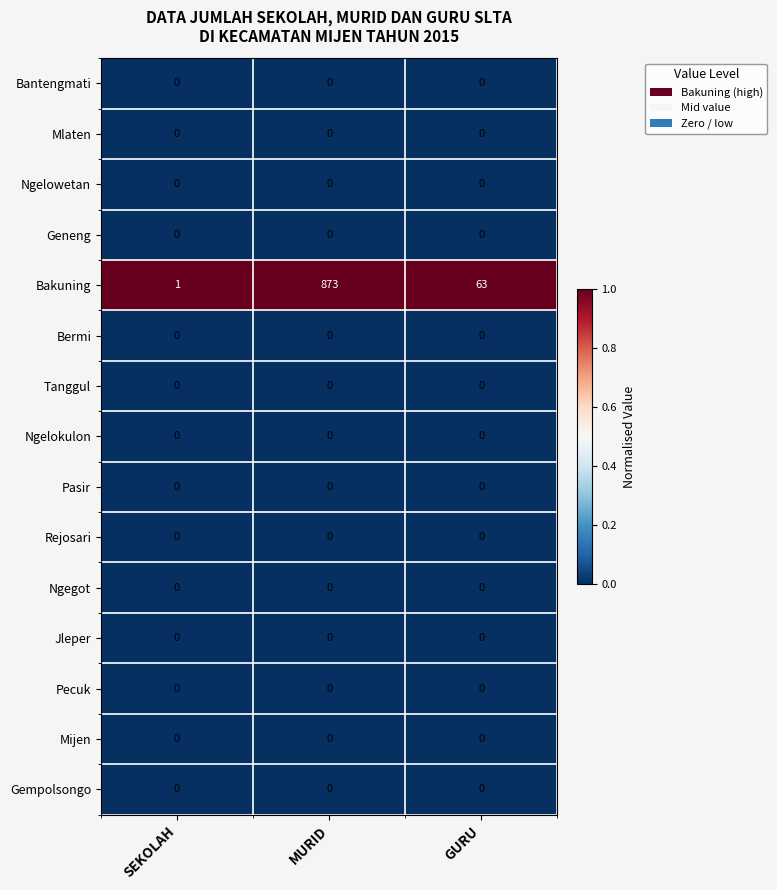

At which category does the chart reach its peak across all series?

MURID